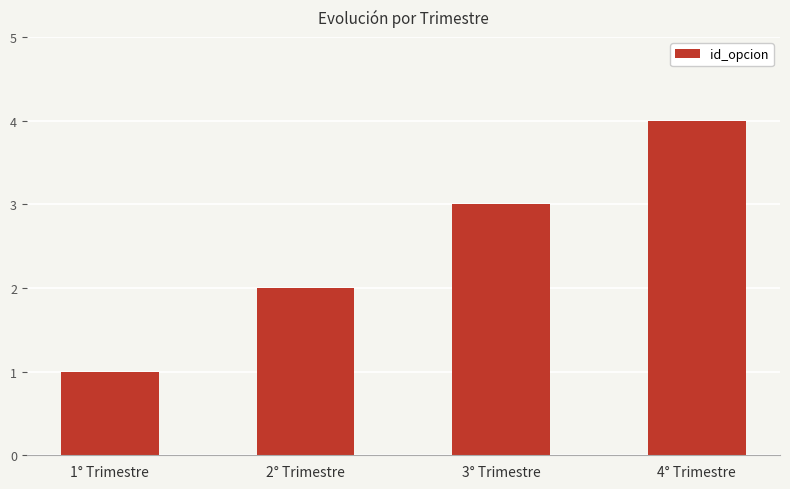

Is it true that the value at 1° Trimestre is 1?

True